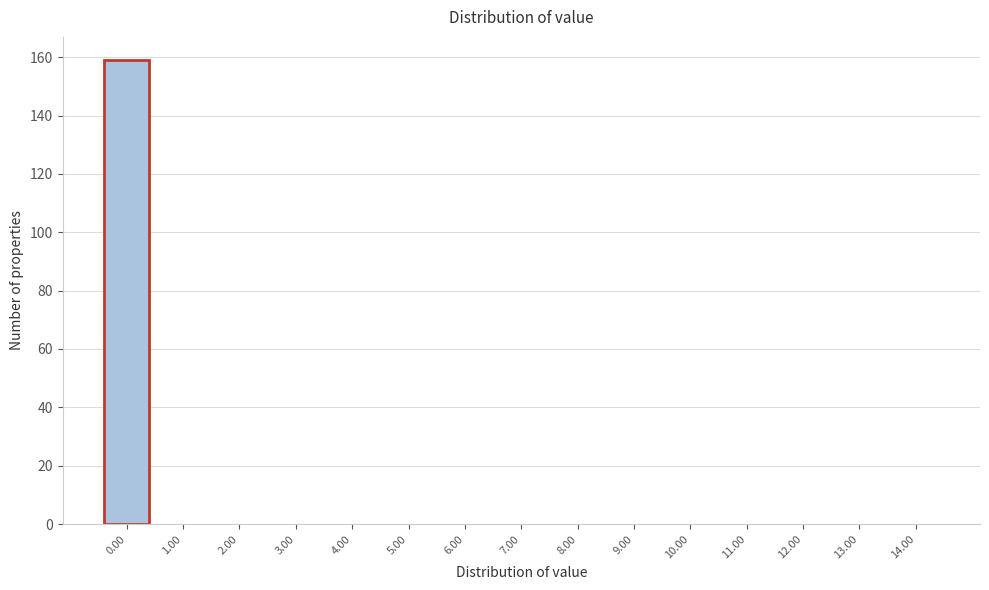

Reading left to right, list all the values displayed in this chart.

0.00=159	1.00=0	2.00=0	3.00=0	4.00=0	5.00=0	6.00=0	7.00=0	8.00=0	9.00=0	10.00=0	11.00=0	12.00=0	13.00=0	14.00=0